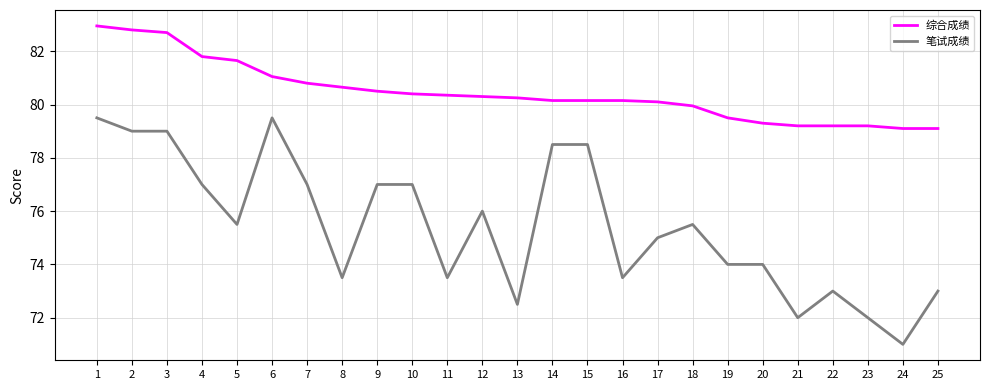

What is the greatest value displayed?

83.0